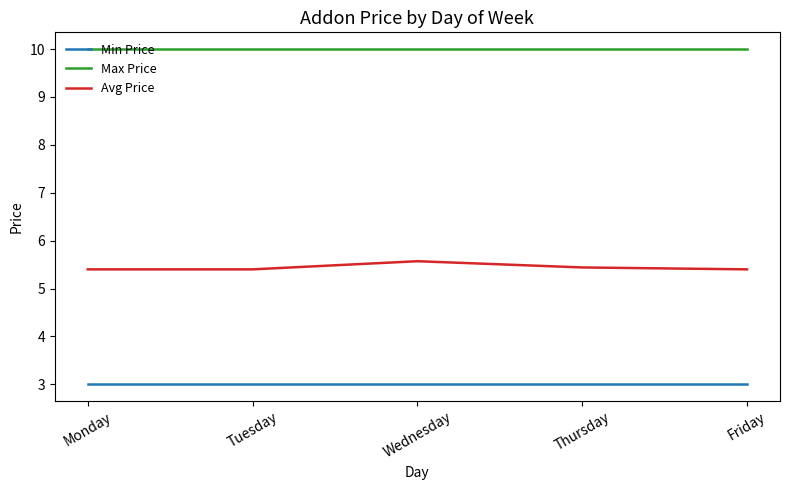

Rank the series by their average value, from lowest to highest.

Min Price, Avg Price, Max Price